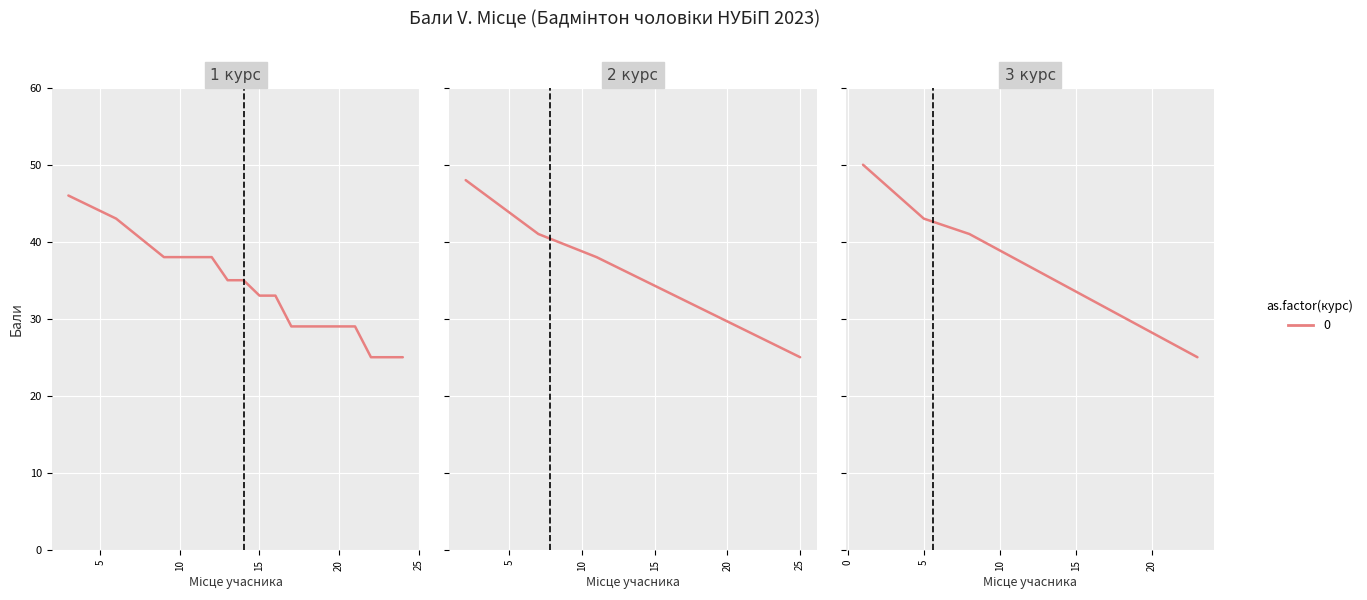

At which label is the value closest to 37?

9